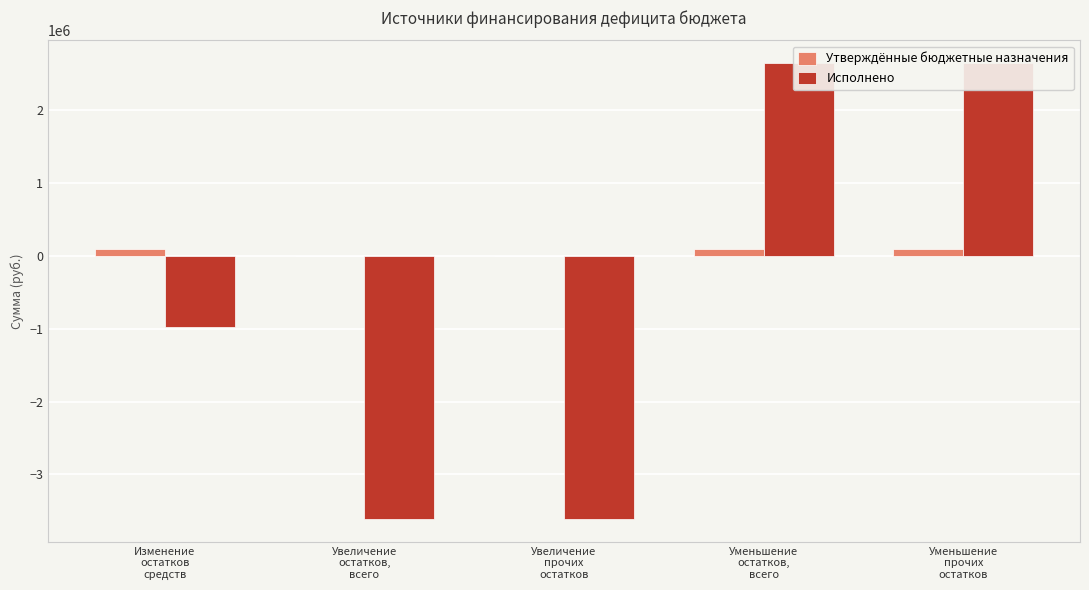

How many series are shown in this chart?

2